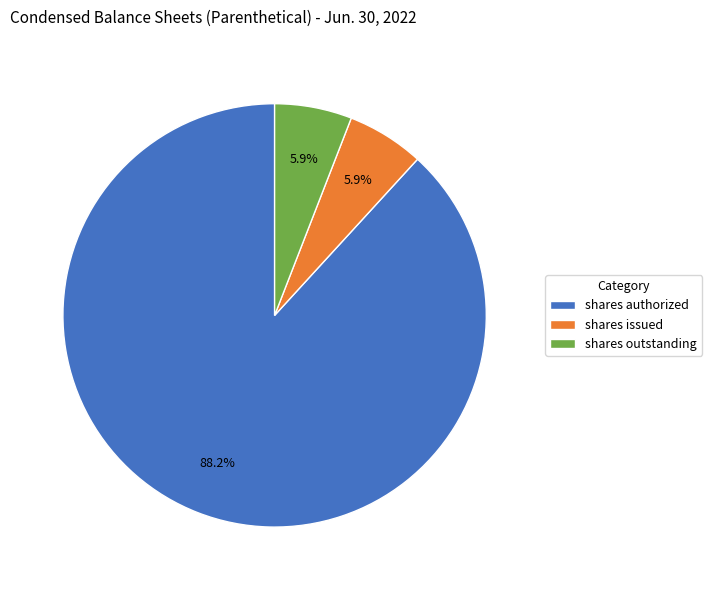

Between shares outstanding and shares authorized, which is larger?

shares authorized